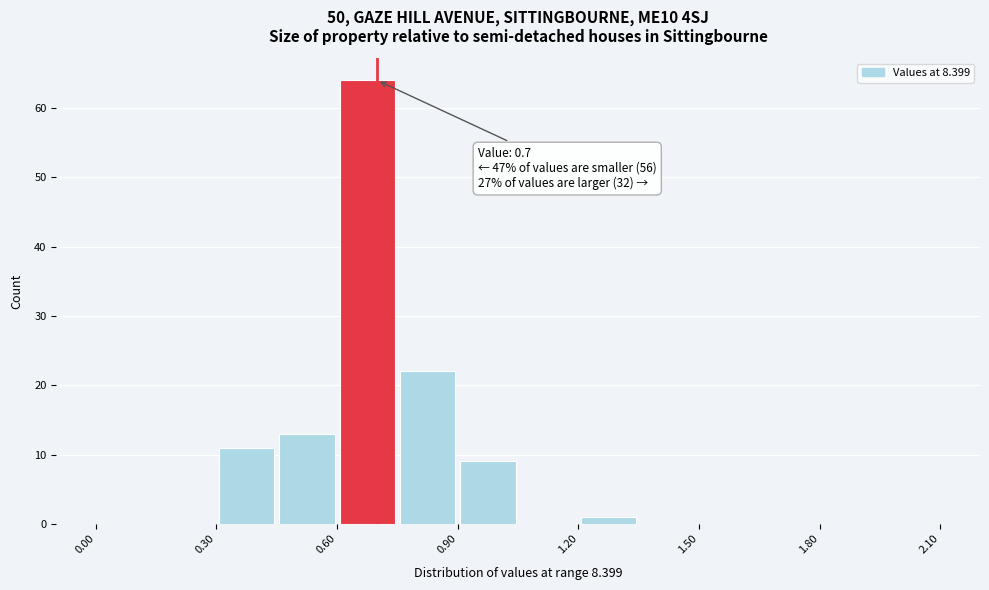

Around what value on the x-axis is the tallest bar? Give the approximate position of its centre, as read against the axis.

0.70